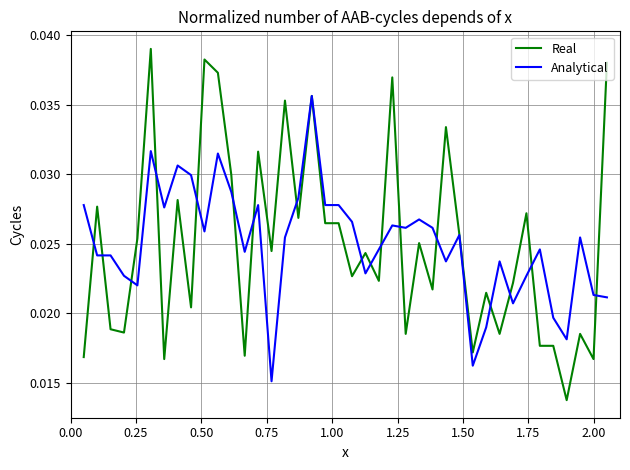

Does the chart have visible grid lines?

Yes